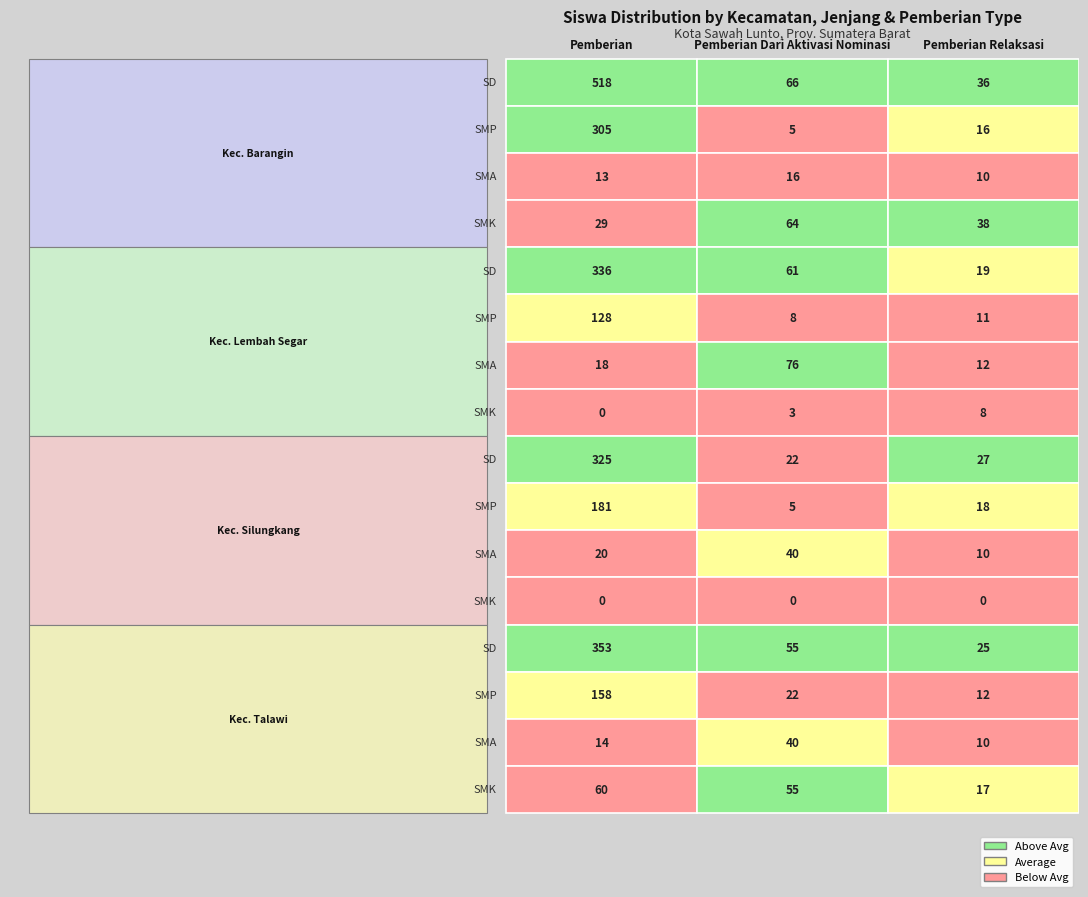

Which series has the largest total across all categories?

Kec. Barangin_SD